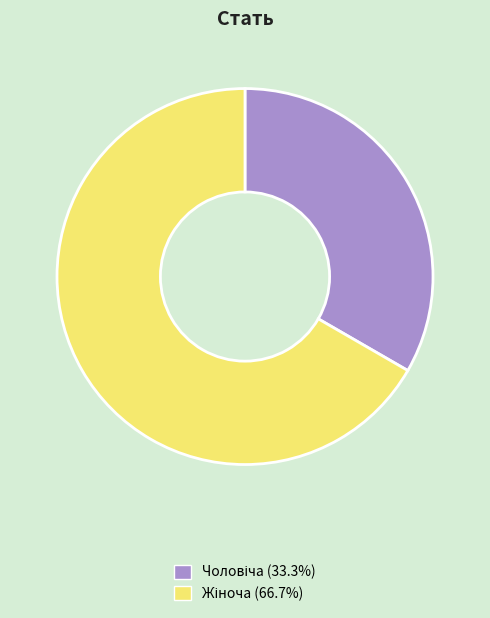

Is there any slice that represents more than half of the pie?

Yes